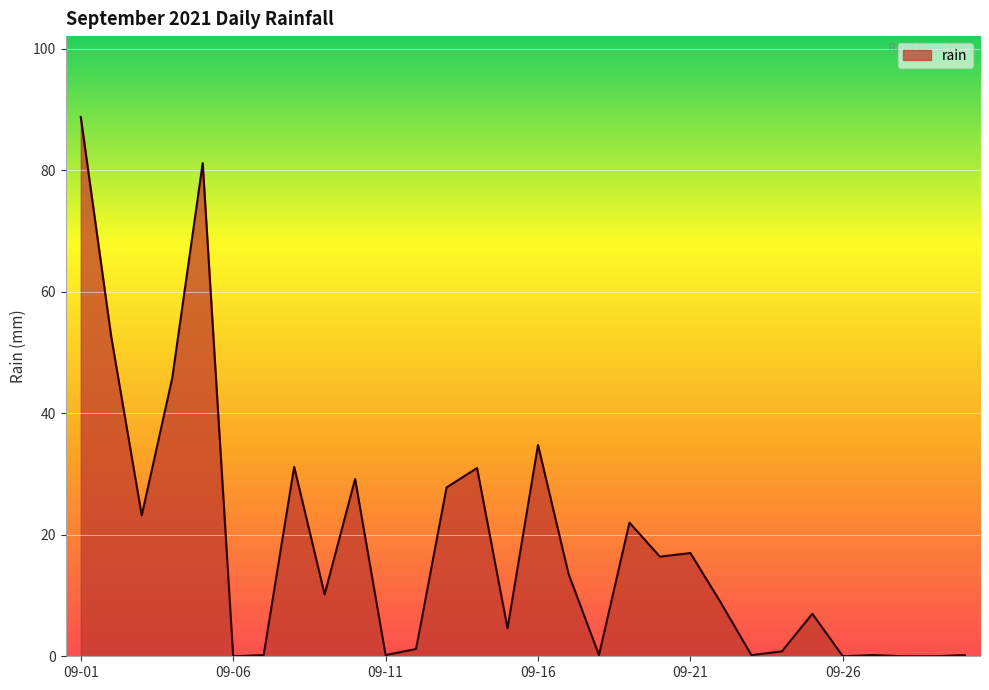

Does the chart display data point markers on the line(s)?

No